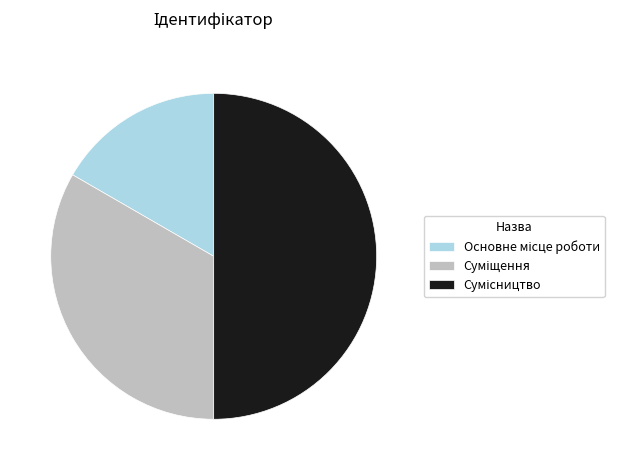

To the nearest percent, what percentage of the pie is Суміщення?

33%